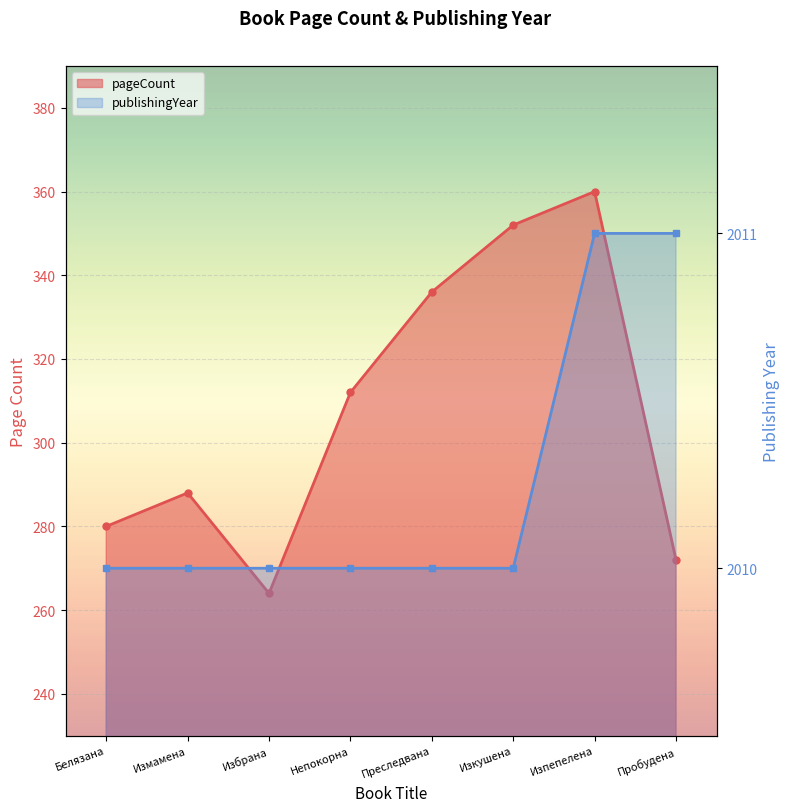

List the labels in order of pageCount value, largest first.

Изпепелена, Изкушена, Преследвана, Непокорна, Измамена, Белязана, Пробудена, Избрана